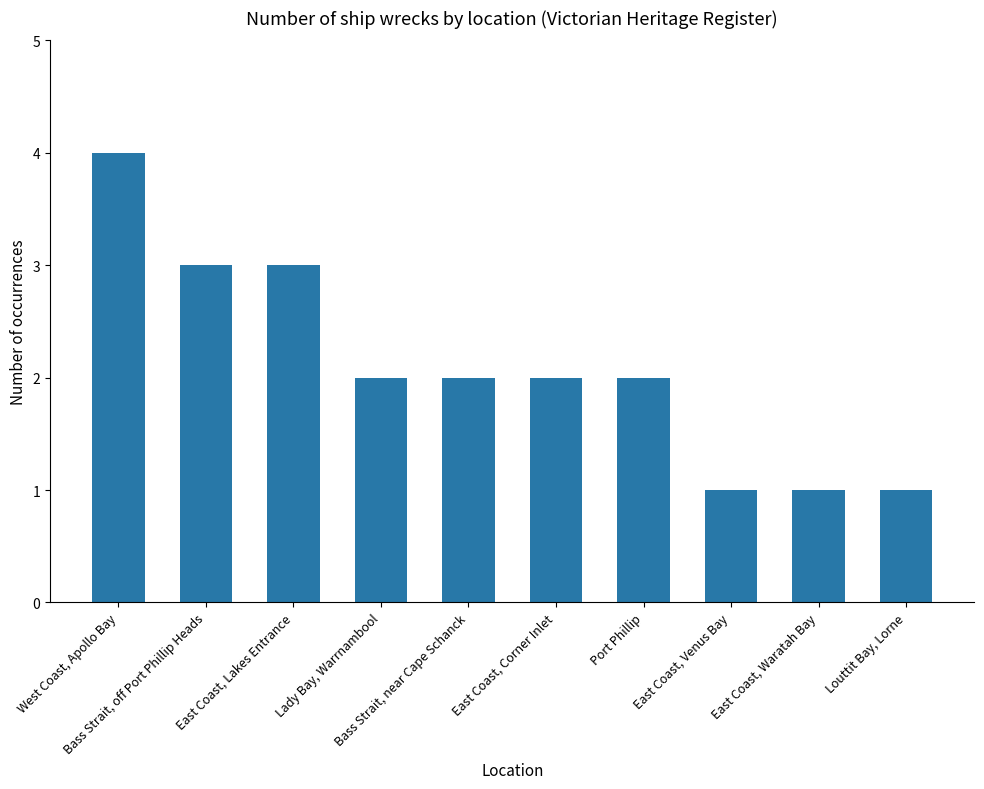

What is the sum of all values?

21